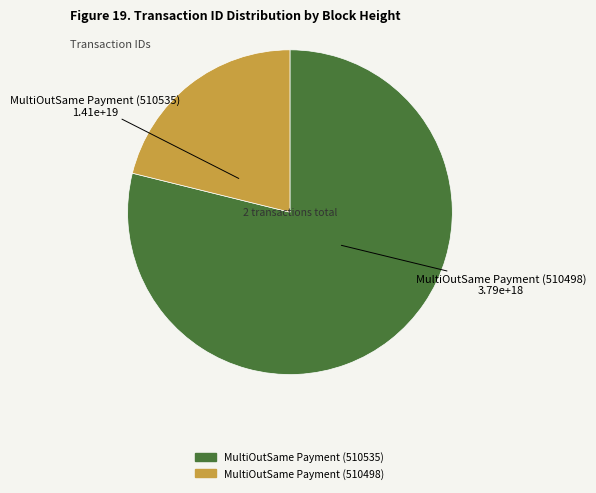

Does any single category account for the majority?

Yes